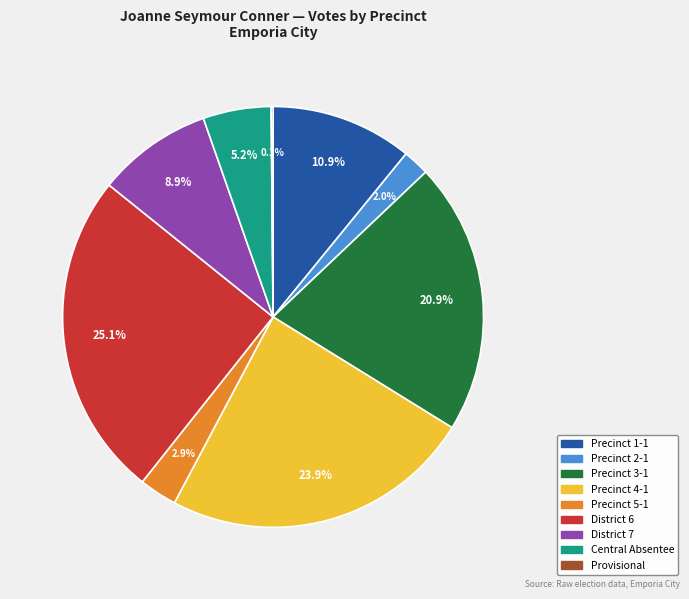

Which slice is the largest?

District 6